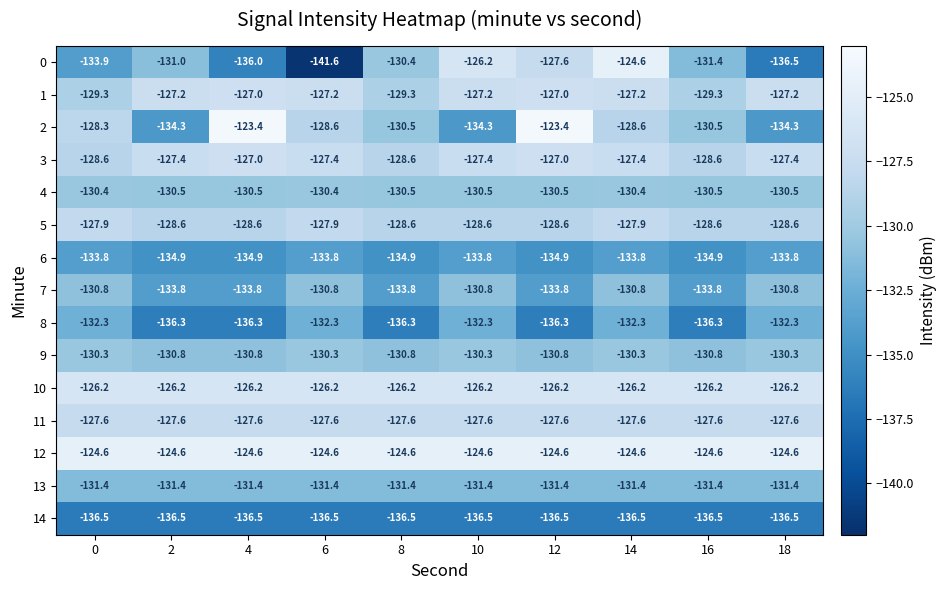

What is the spread (max minus min) of values at 10?

11.9